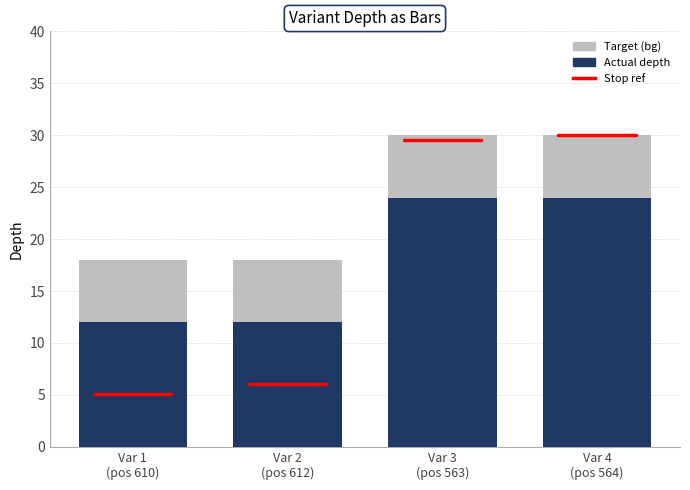

Does the chart contain any negative values?

No